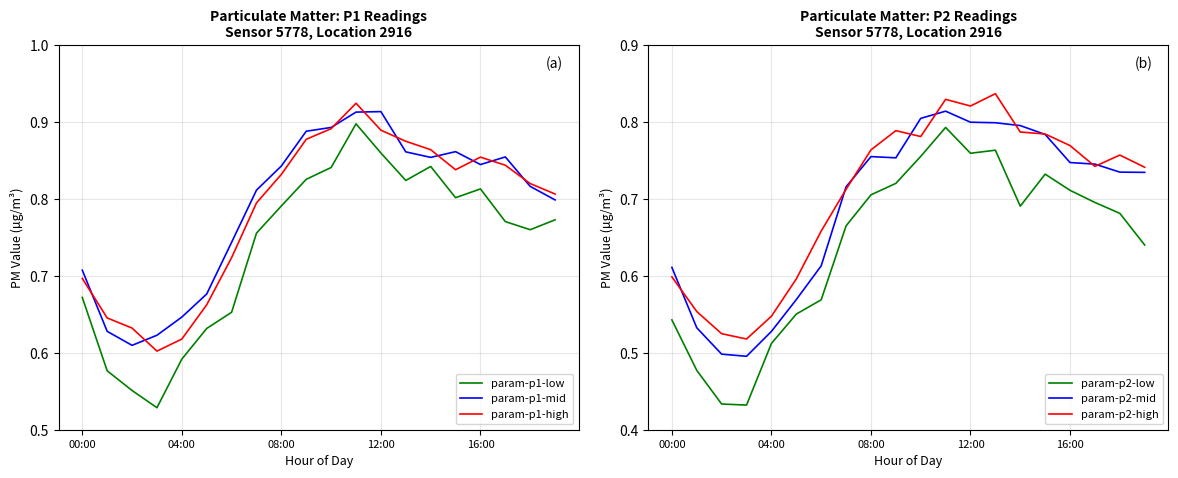

What is the average value of the param-p2-high series?

0.7